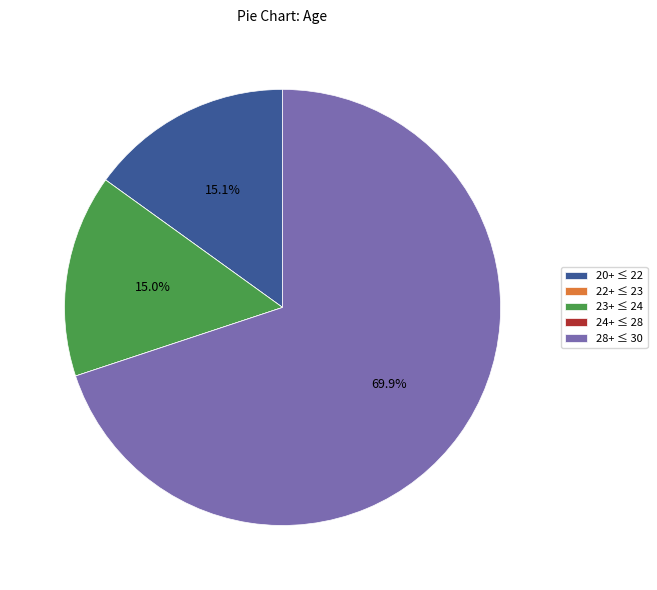

Does any single category account for the majority?

Yes